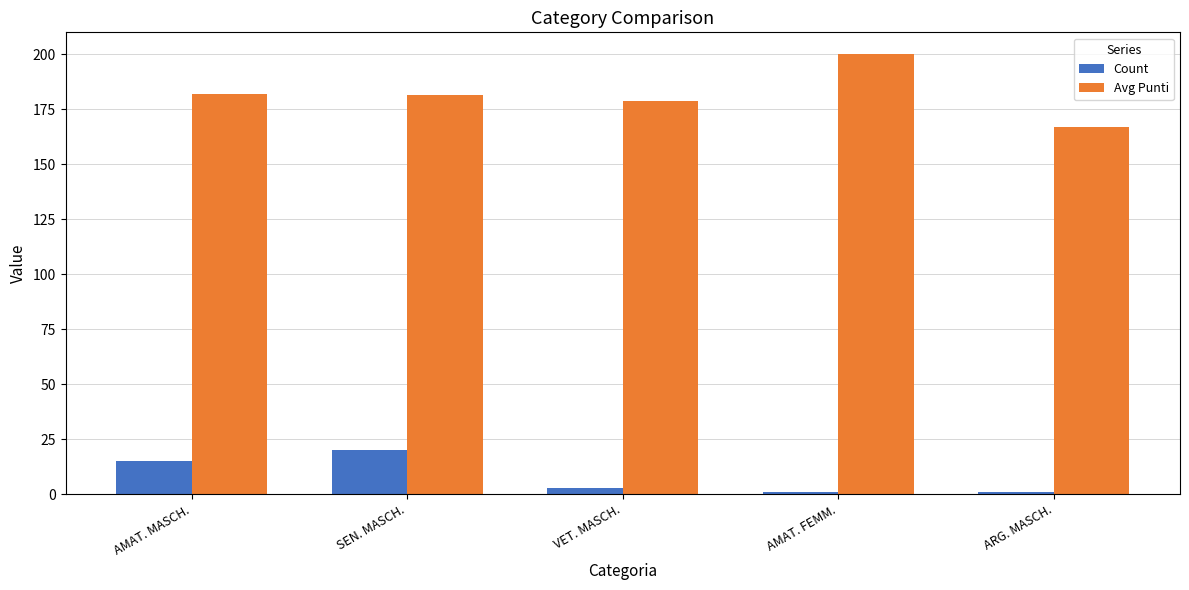

Which series has the widest spread of values?

Avg Punti